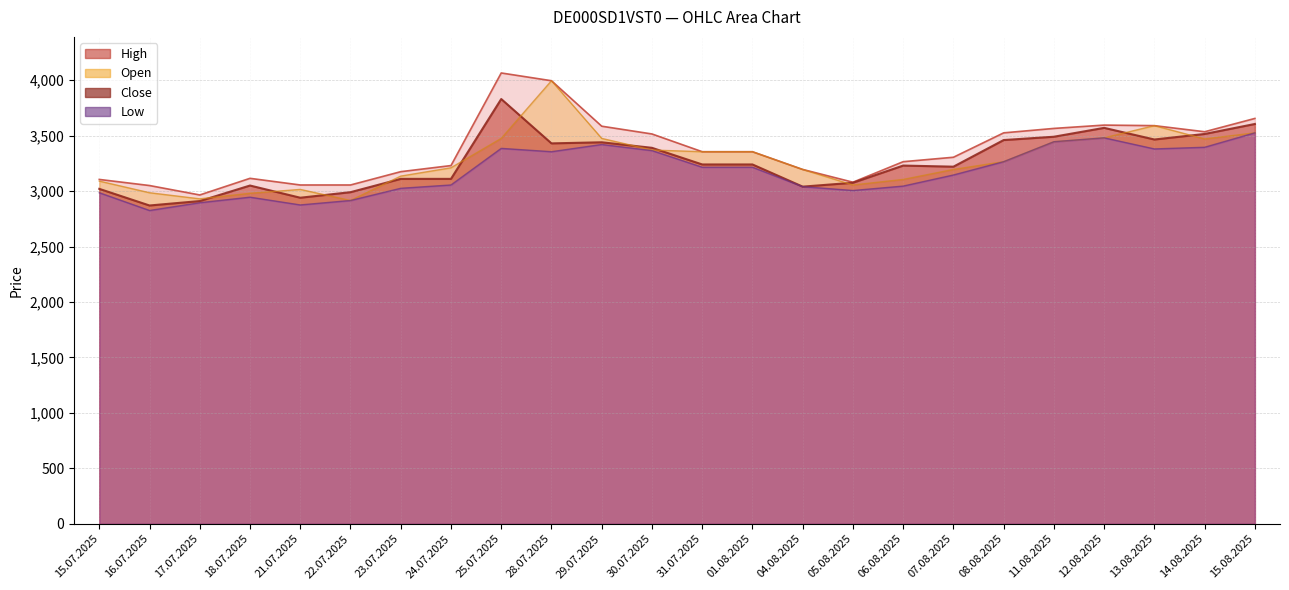

Which has a higher value, 11.08.2025 or 31.07.2025?

11.08.2025